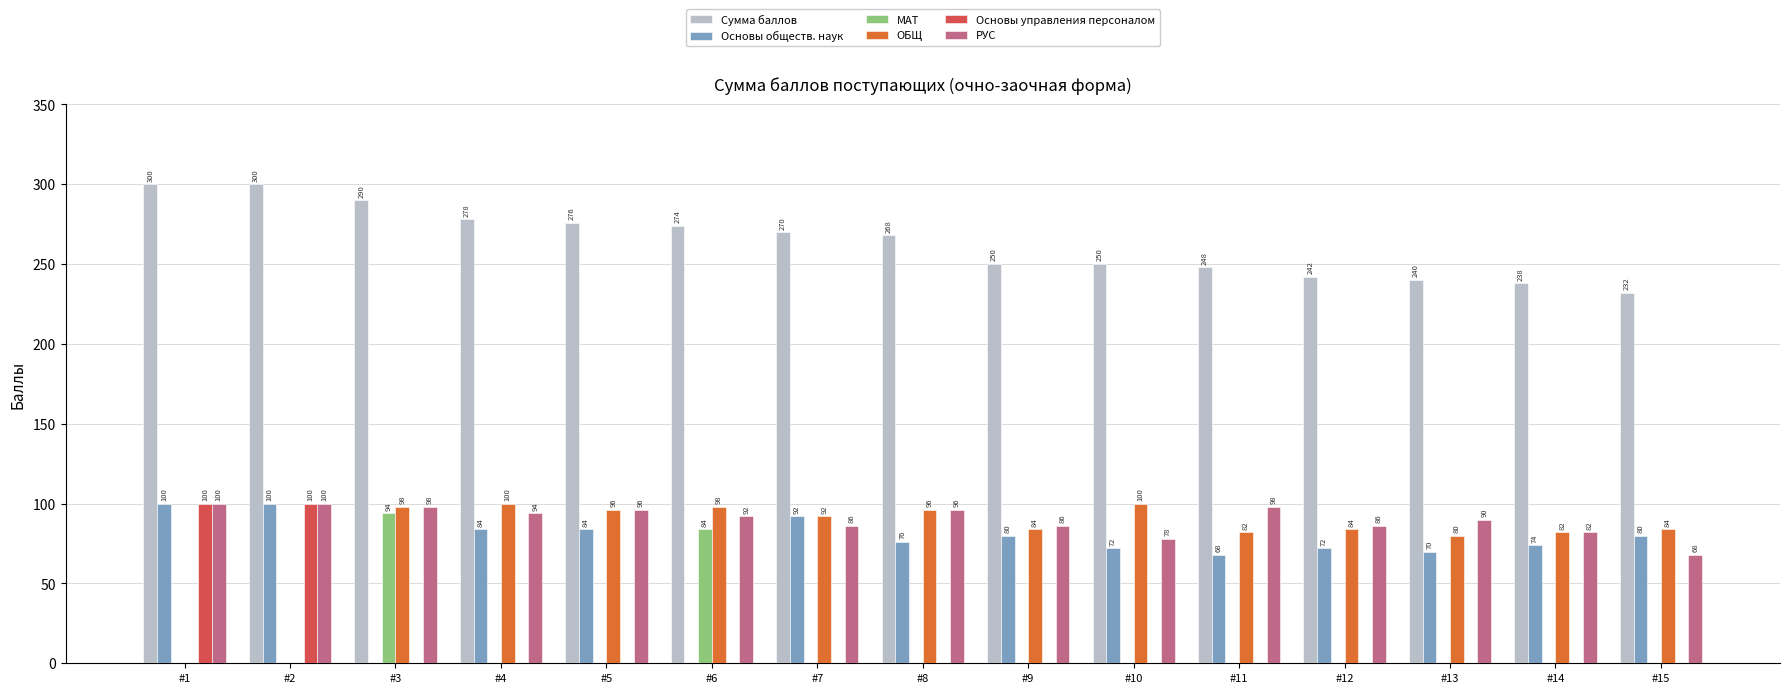

Count the number of categories in the chart.

15